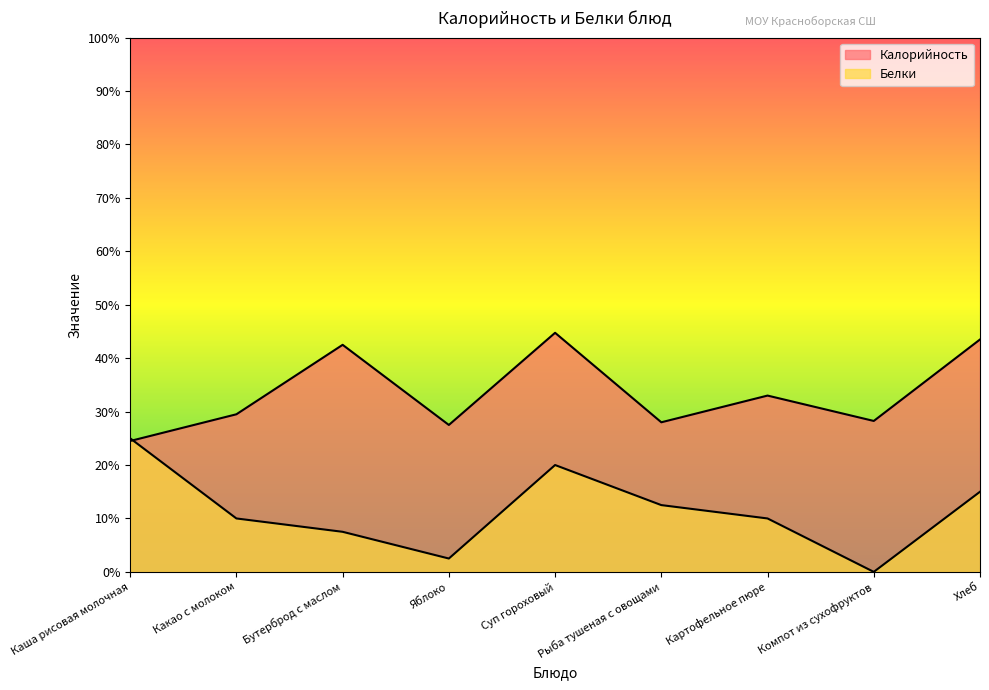

List the labels in order of Белки value, smallest first.

Компот из сухофруктов, Яблоко, Бутерброд с маслом, Какао с молоком, Картофельное пюре, Рыба тушеная с овощами, Хлеб, Суп гороховый, Каша рисовая молочная